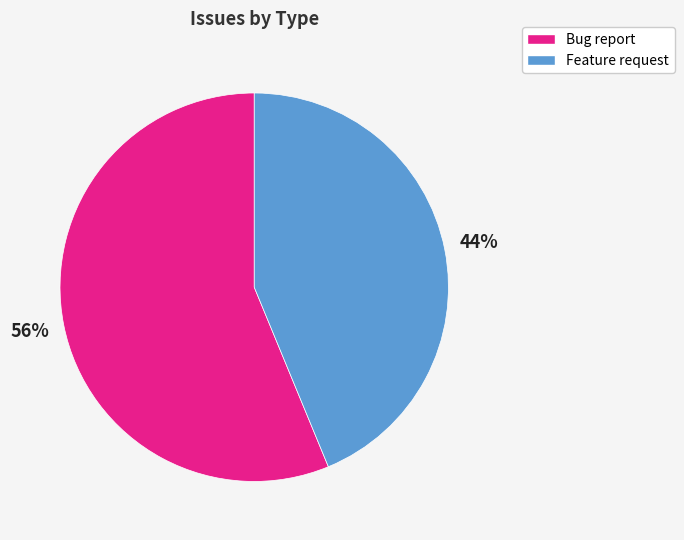

To the nearest percent, what is the average slice percentage?

50%